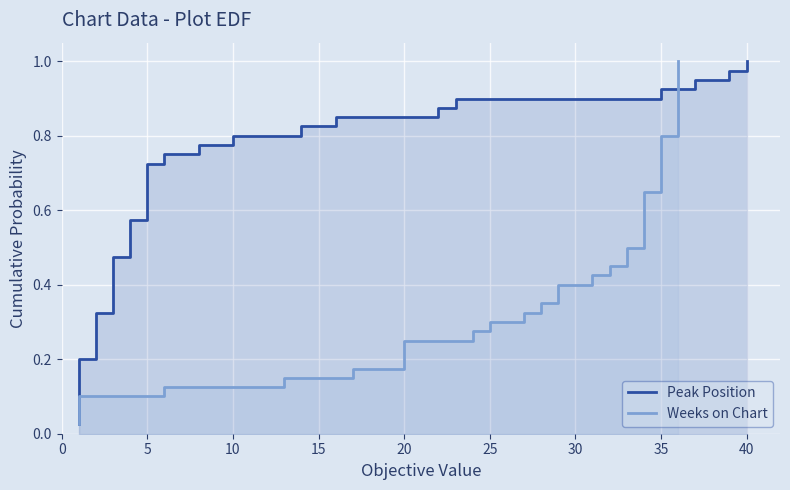

Is this an area chart (filled region under the line)?

No